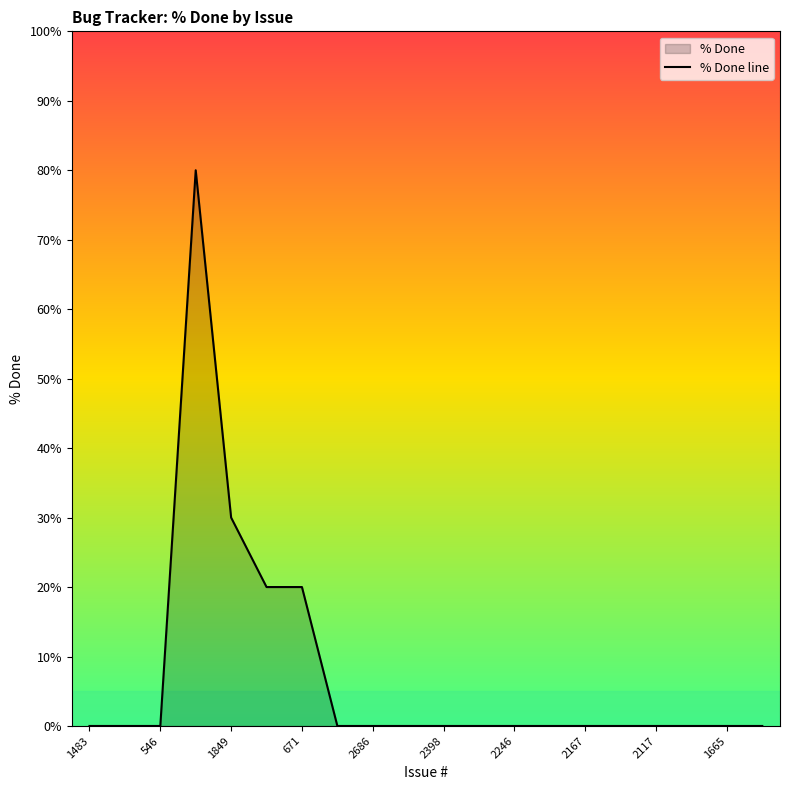

Is it true that the value at 1849 is 52?

False